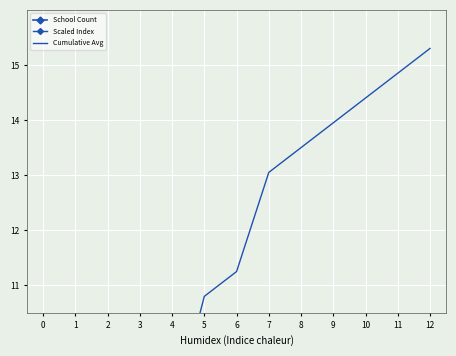

Is it true that Cumulative Avg equals 8.6 at 4?

True